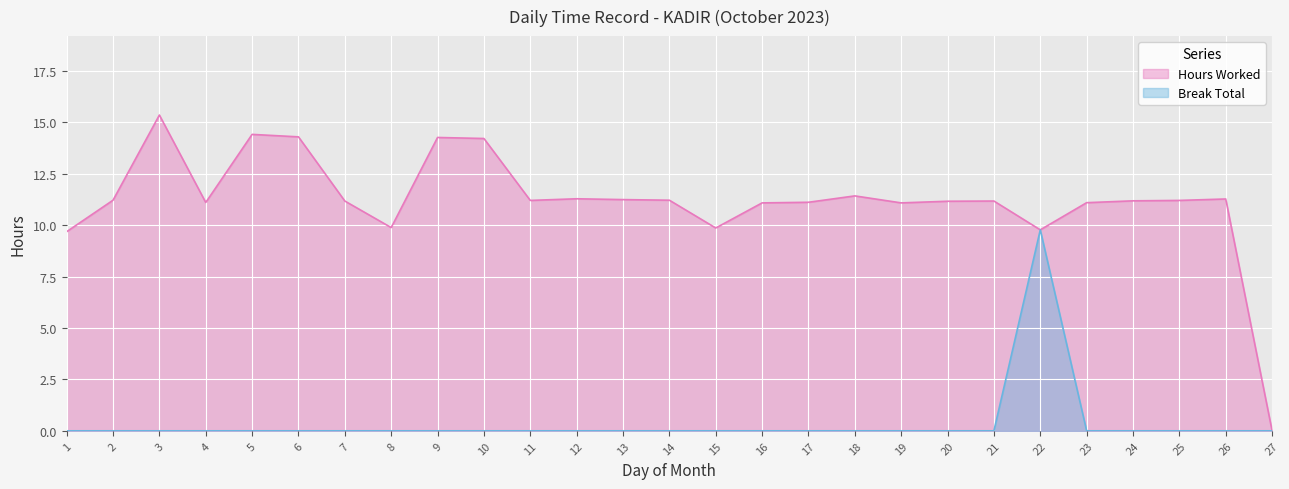

True or false: Hours Worked and Break Total intersect in this chart.

False